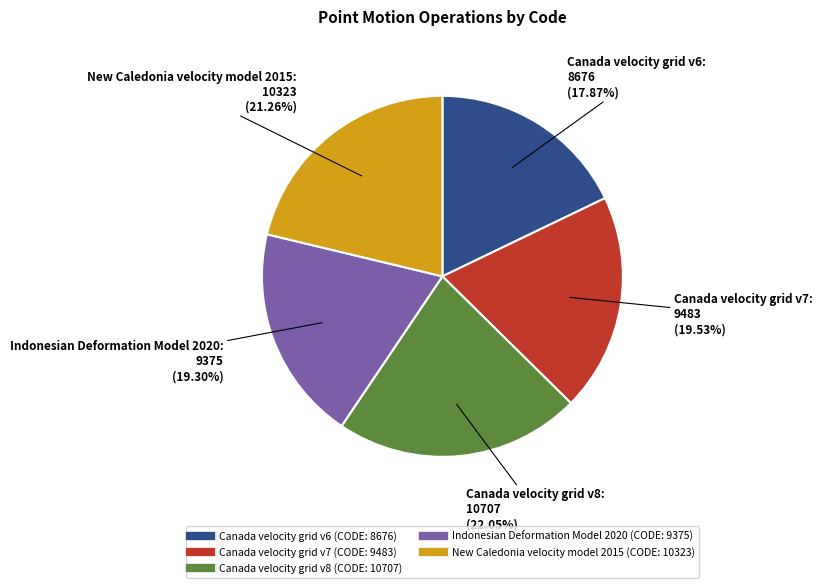

To the nearest percent, what percentage of the pie is New Caledonia velocity model 2015?

21%